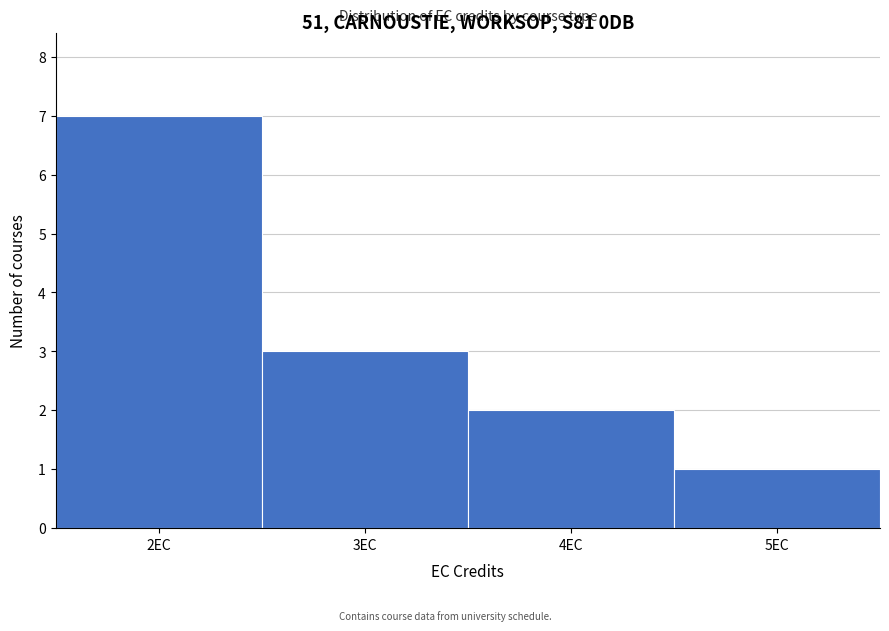

Reading left to right, list every bar in this chart as the range it spans on the x-axis followed by its height. The values are not printed on the chart, so give them approximately, as read against the axis.

1.5 to 2.5: 7
2.5 to 3.5: 3
3.5 to 4.5: 2
4.5 to 5.5: 1